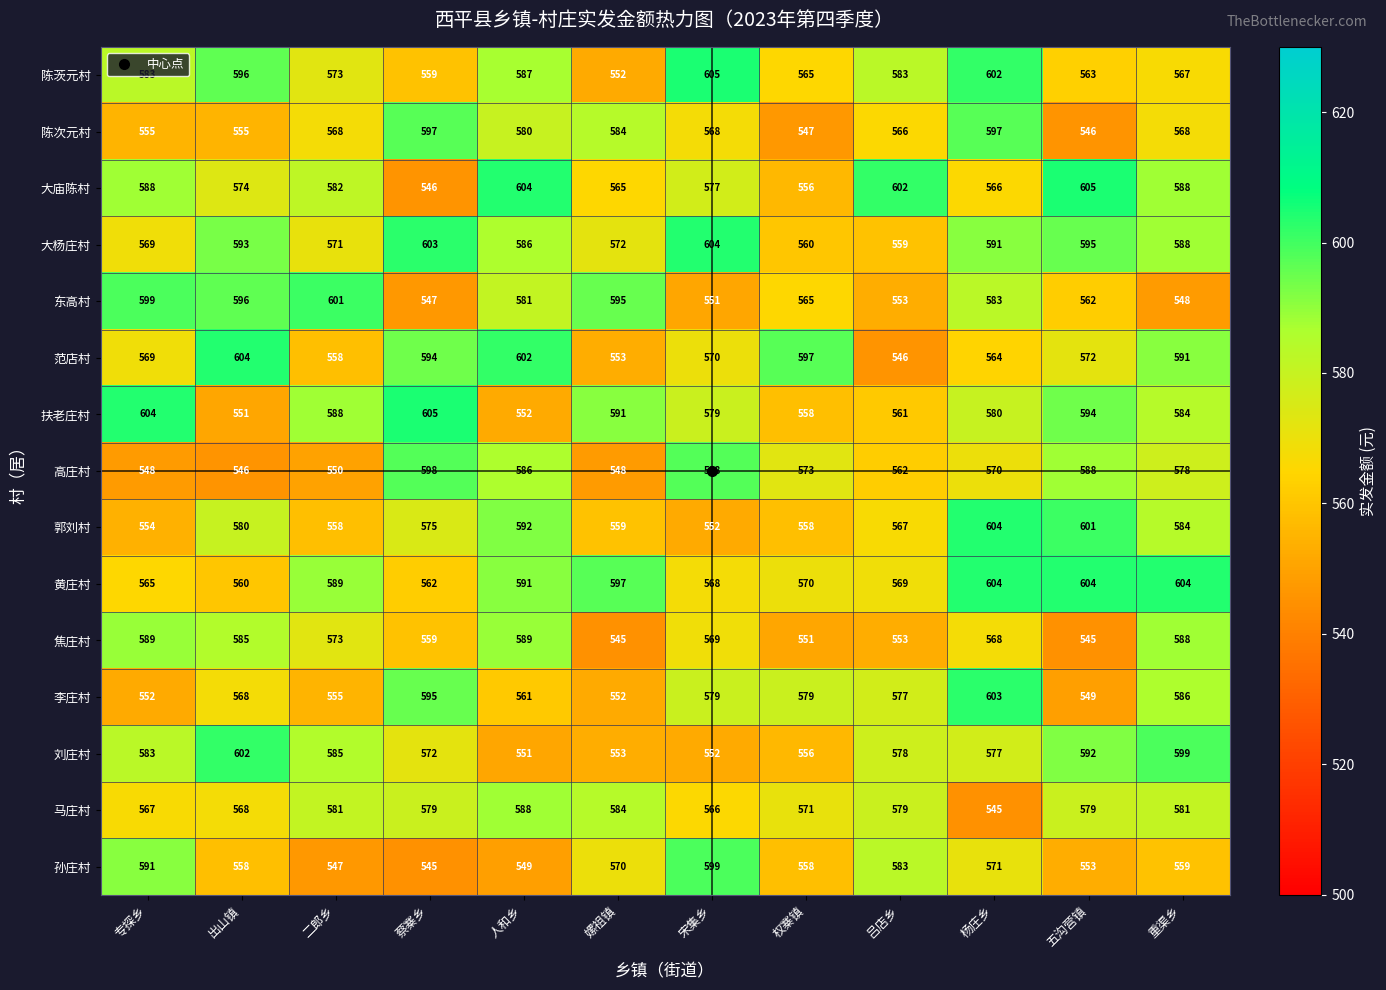

The 孙庄村 series shows 173 at 吕店乡. True or false?

False